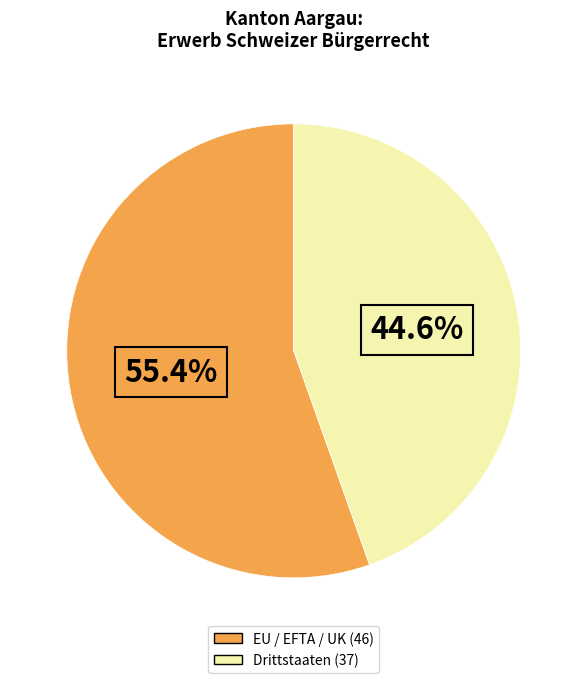

How many slices are in this pie chart?

2